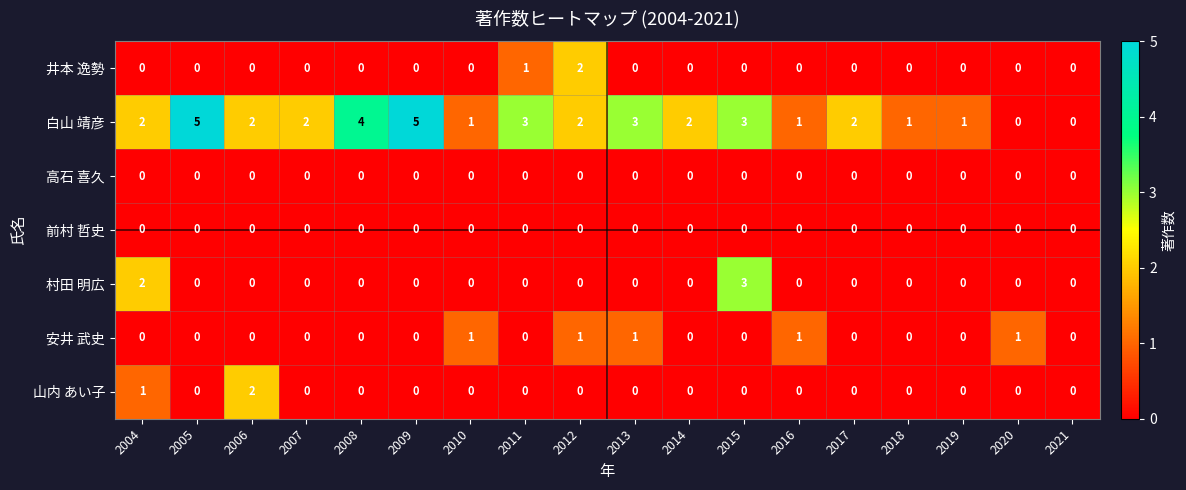

What is the total value across all series at 2020?

1